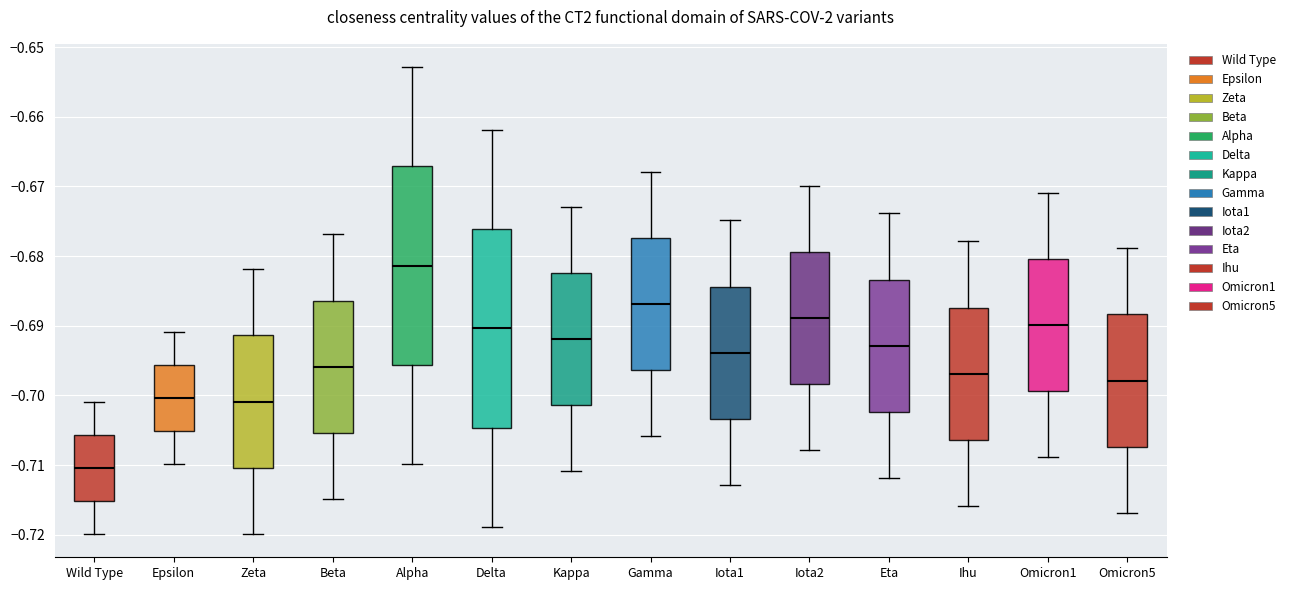

Where does the upper whisker of the box for Kappa end on the y-axis? The values are not printed on the chart, so give them approximately, as read against the axis.

-0.673